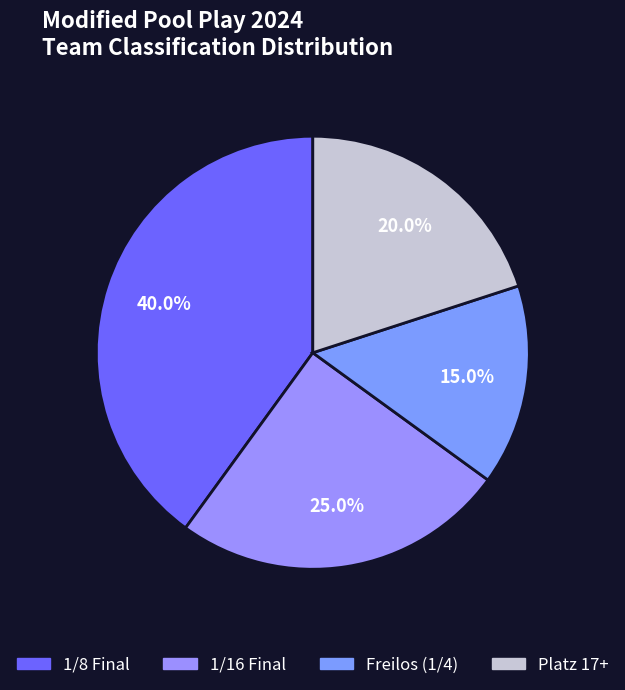

To the nearest percent, what percentage of the pie is 1/8 Final?

40%